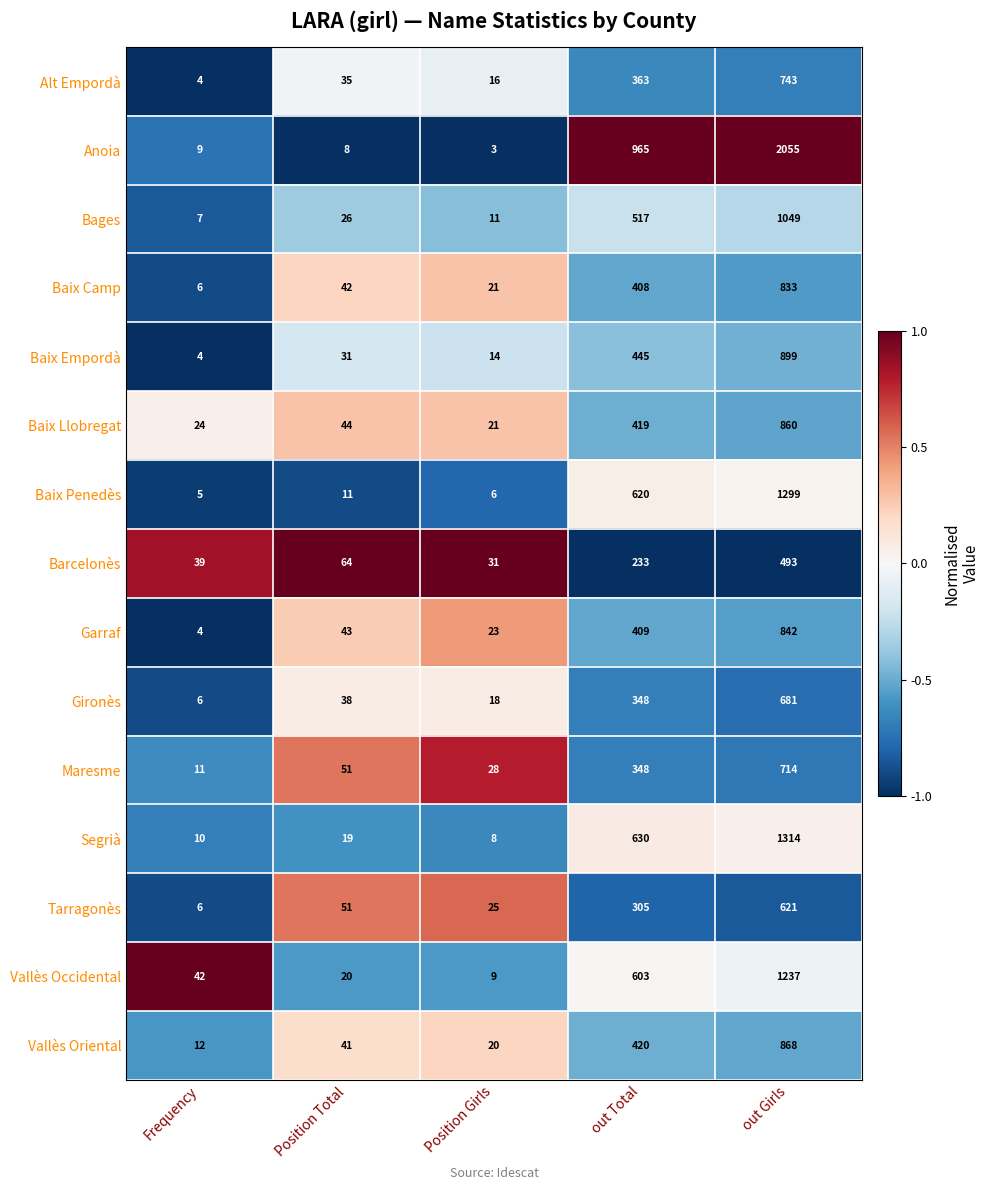

What is the total value across all series at Position Girls?

254